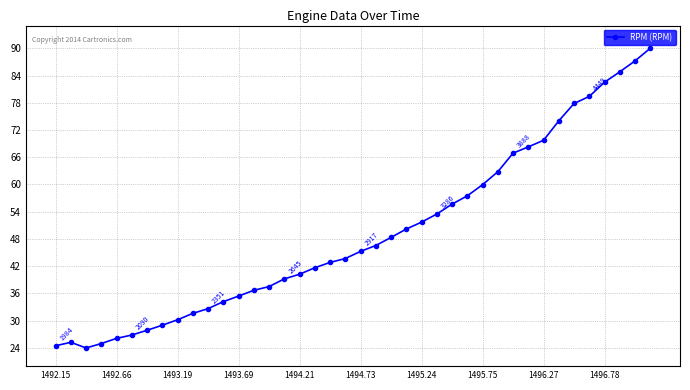

What is the average value?

49.2